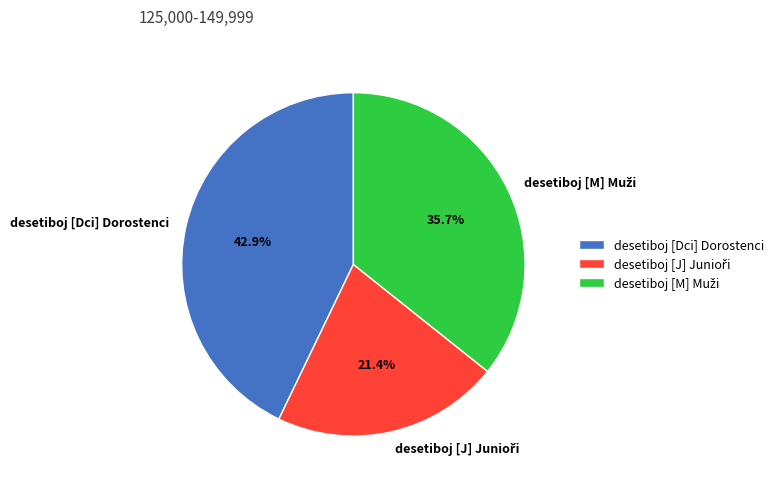

Does desetiboj [Dci] Dorostenci represent more than half of the total?

No